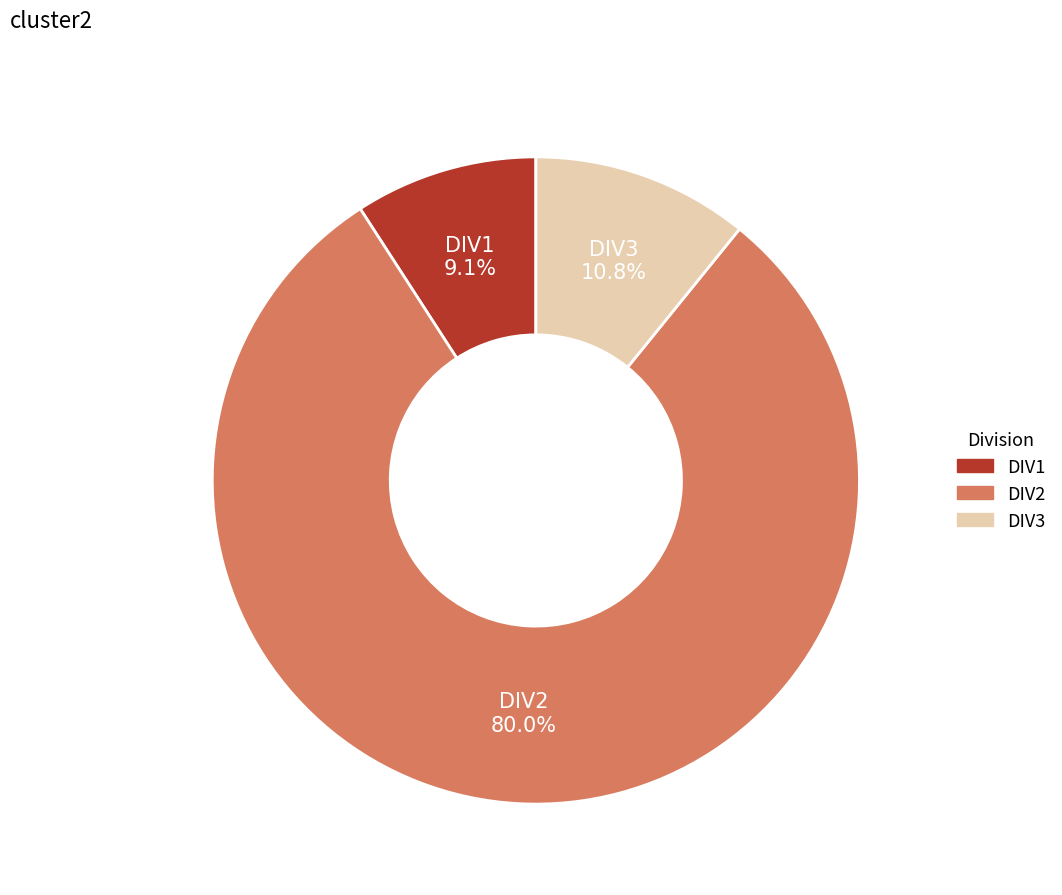

Is there any slice that represents more than half of the pie?

Yes